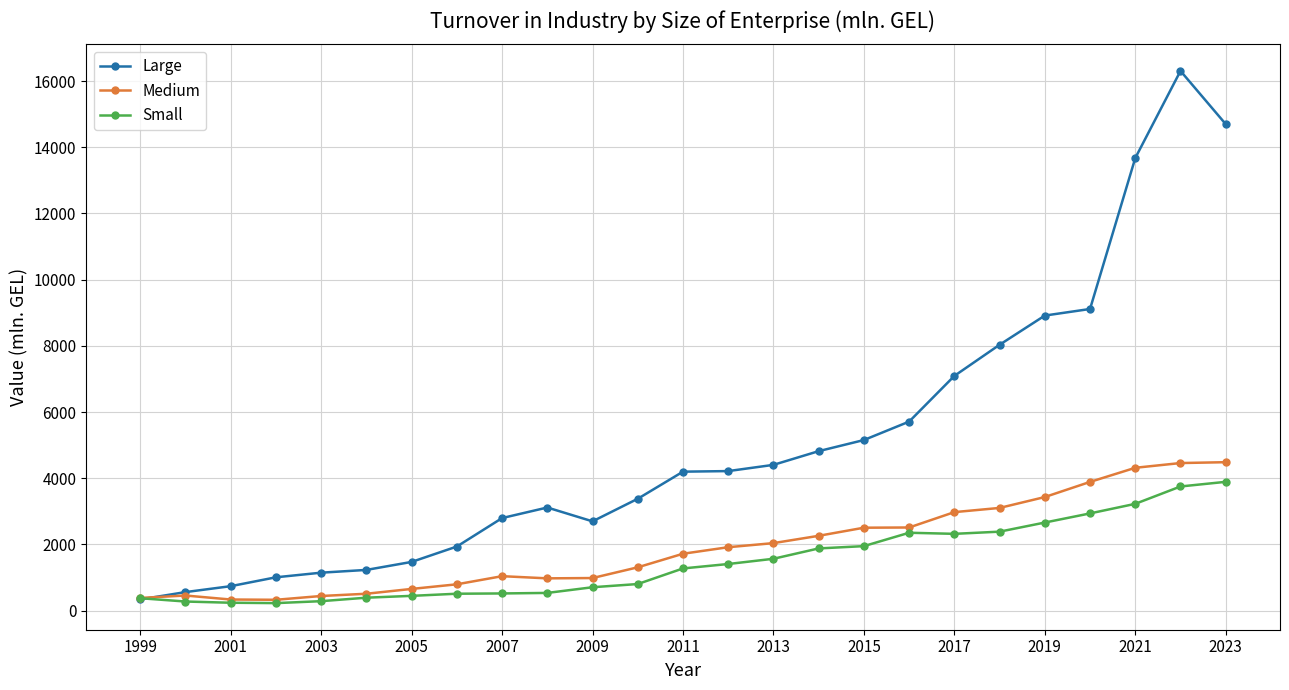

What is the value of the Large point at the 12th from the left?

3378.4